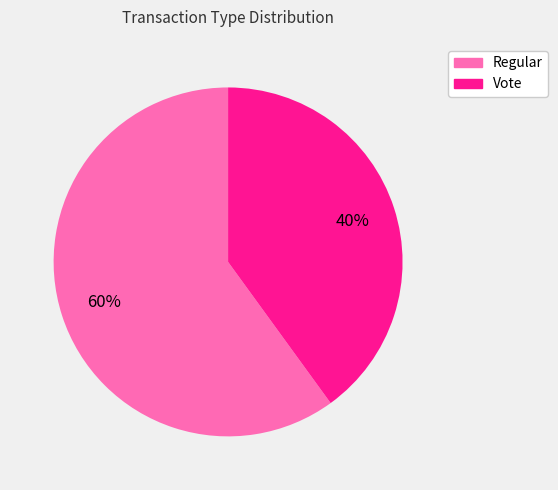

Is Regular the majority of the pie?

Yes